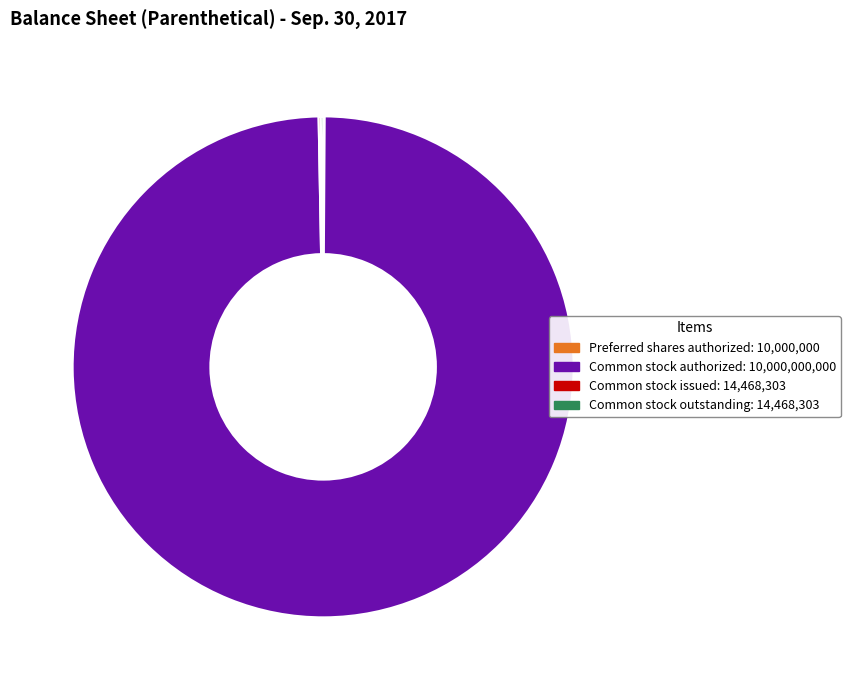

True or false: Common stock authorized: 10,000,000,000 accounts for 95% of the total.

False